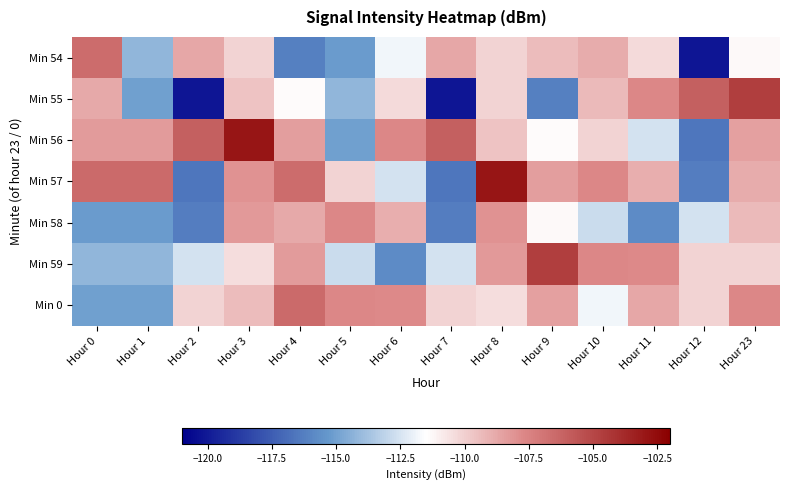

Which series changed the most between Hour 3 and Hour 5?

Min 56